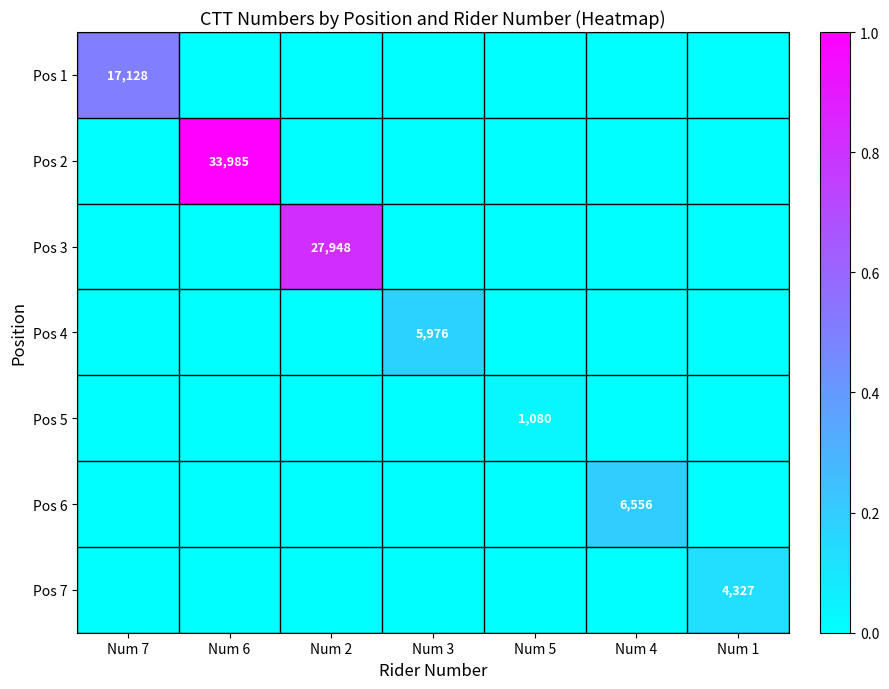

At which label does Pos 2 reach its minimum?

Num 7